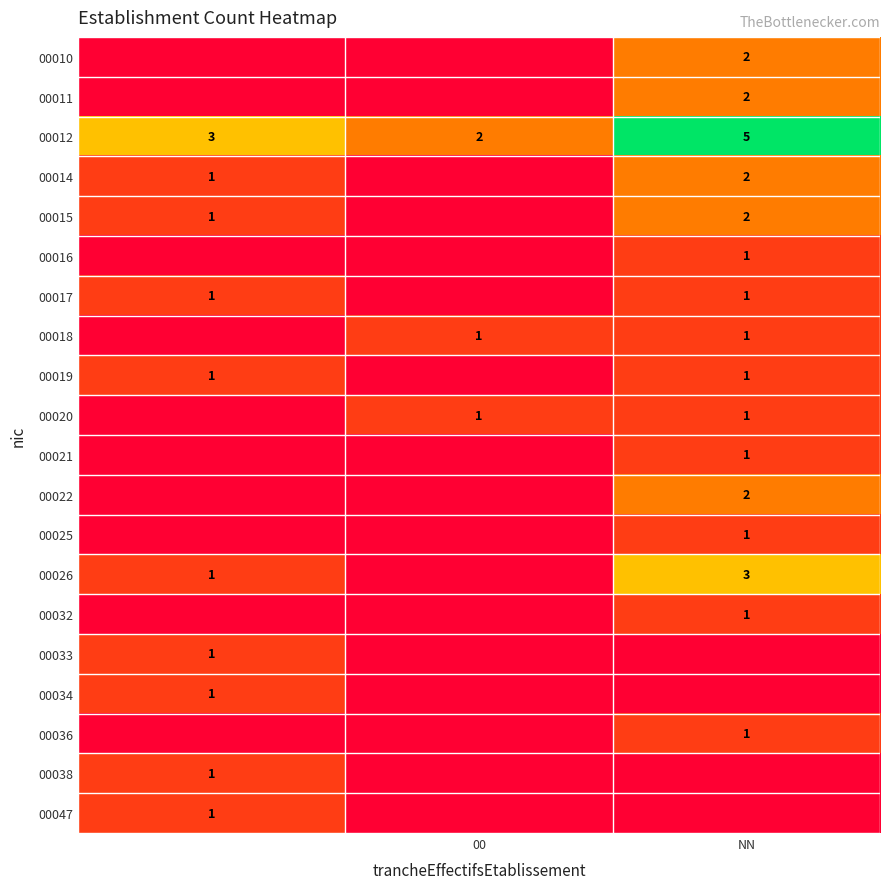

The 00011 series shows 2 at NN. True or false?

True